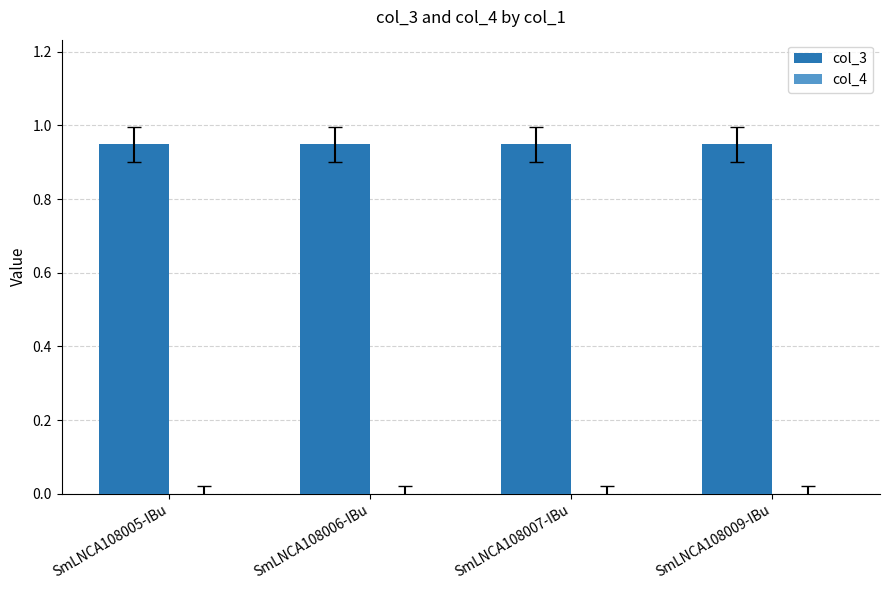

How many categories are shown in the chart?

4